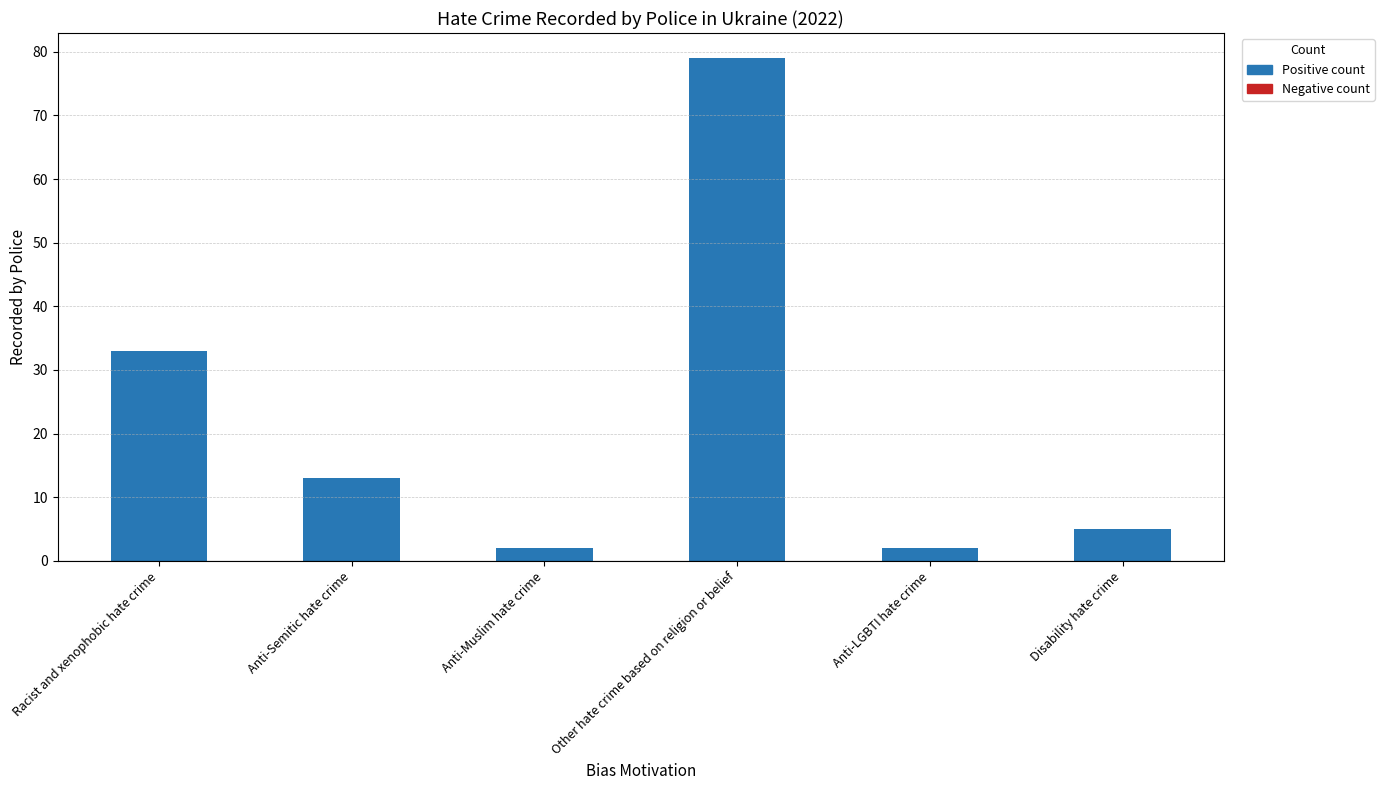

What is the sum of the values at Anti-Muslim hate crime and Anti-LGBTI hate crime?

4